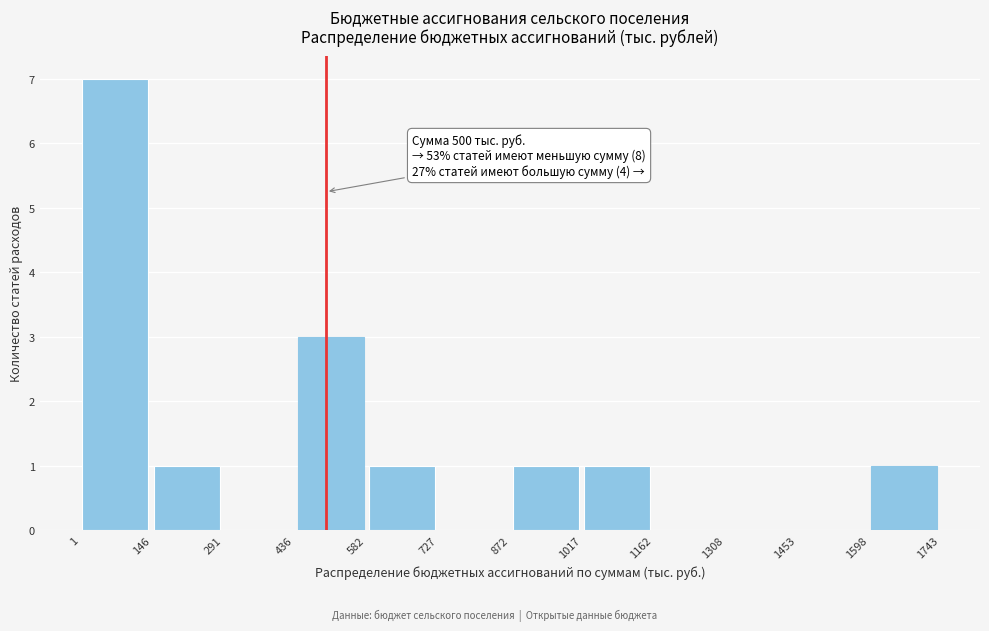

Over which range of the x-axis is the bar tallest?

1 to 146